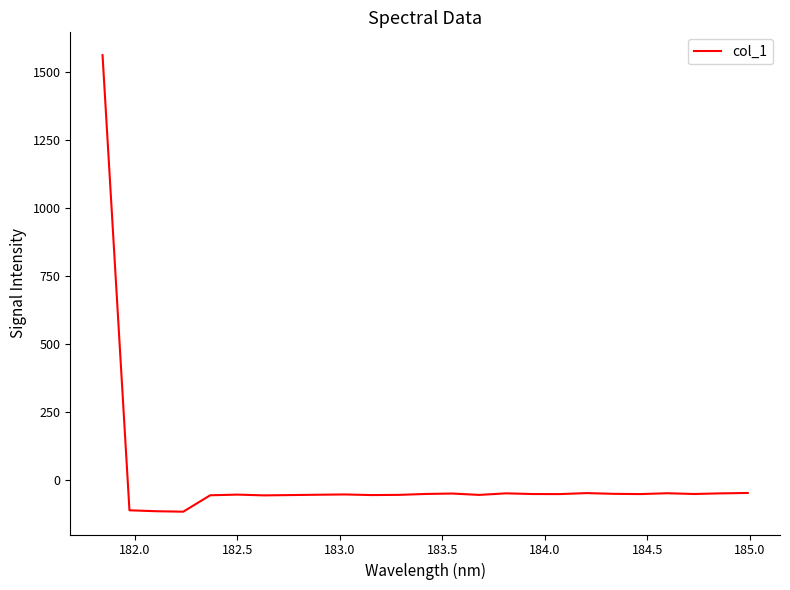

What is the difference between the maximum and minimum values?

1680.1